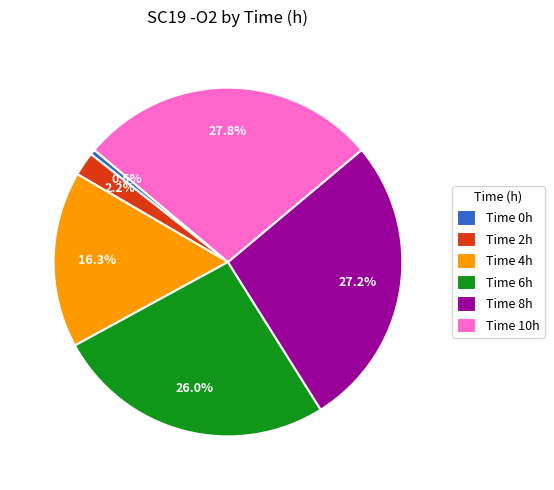

Which category has the biggest portion of the pie?

Time 10h